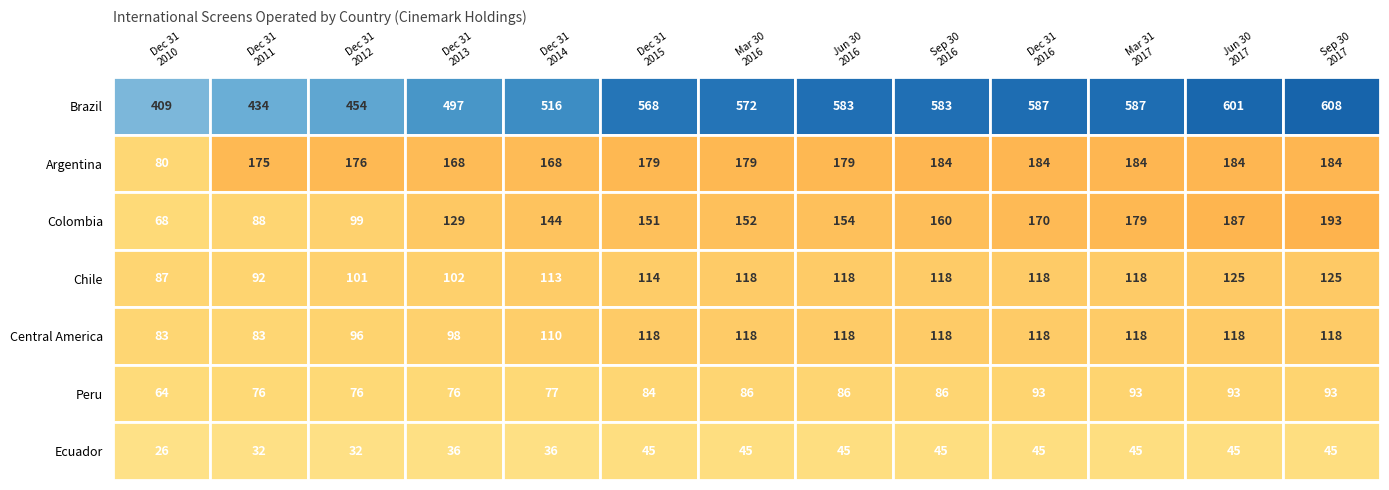

Reading right to left, what are all the values shown in this chart?

Brazil: 608	601	587	587	583	583	572	568	516	497	454	434	409
Argentina: 184	184	184	184	184	179	179	179	168	168	176	175	80
Colombia: 193	187	179	170	160	154	152	151	144	129	99	88	68
Chile: 125	125	118	118	118	118	118	114	113	102	101	92	87
Central America: 118	118	118	118	118	118	118	118	110	98	96	83	83
Peru: 93	93	93	93	86	86	86	84	77	76	76	76	64
Ecuador: 45	45	45	45	45	45	45	45	36	36	32	32	26